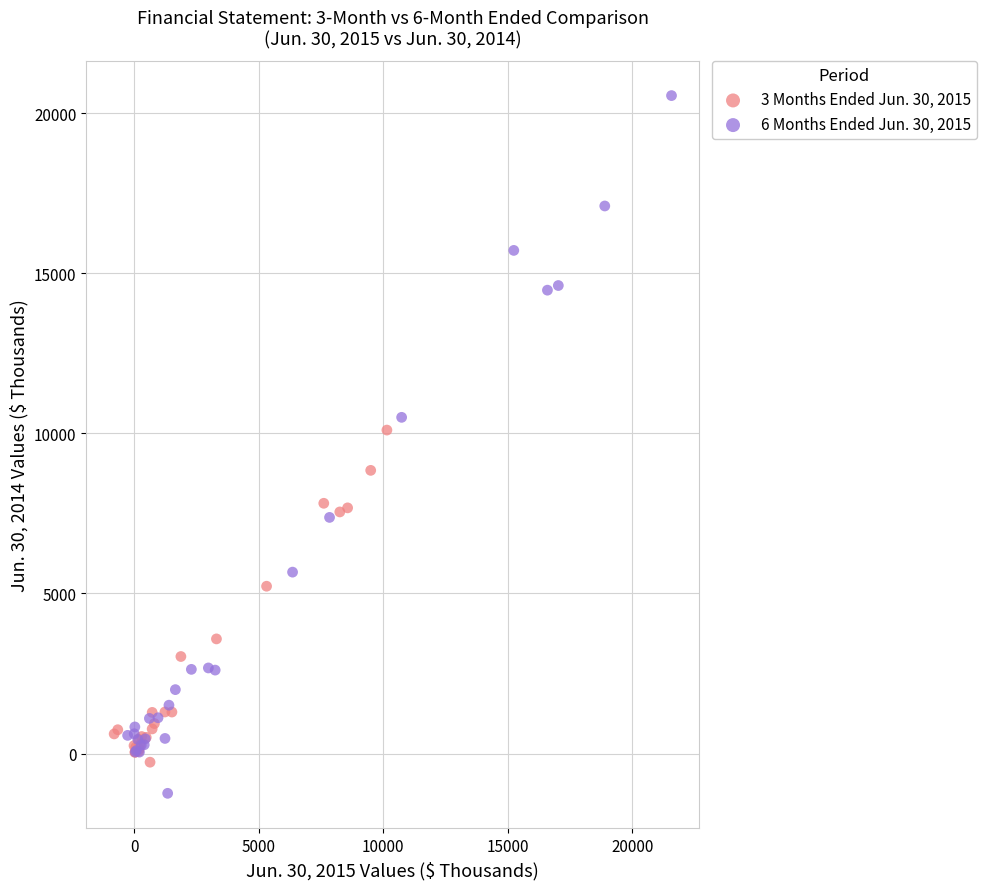

Which series reaches the maximum Y coordinate?

6 Months Ended Jun. 30, 2015